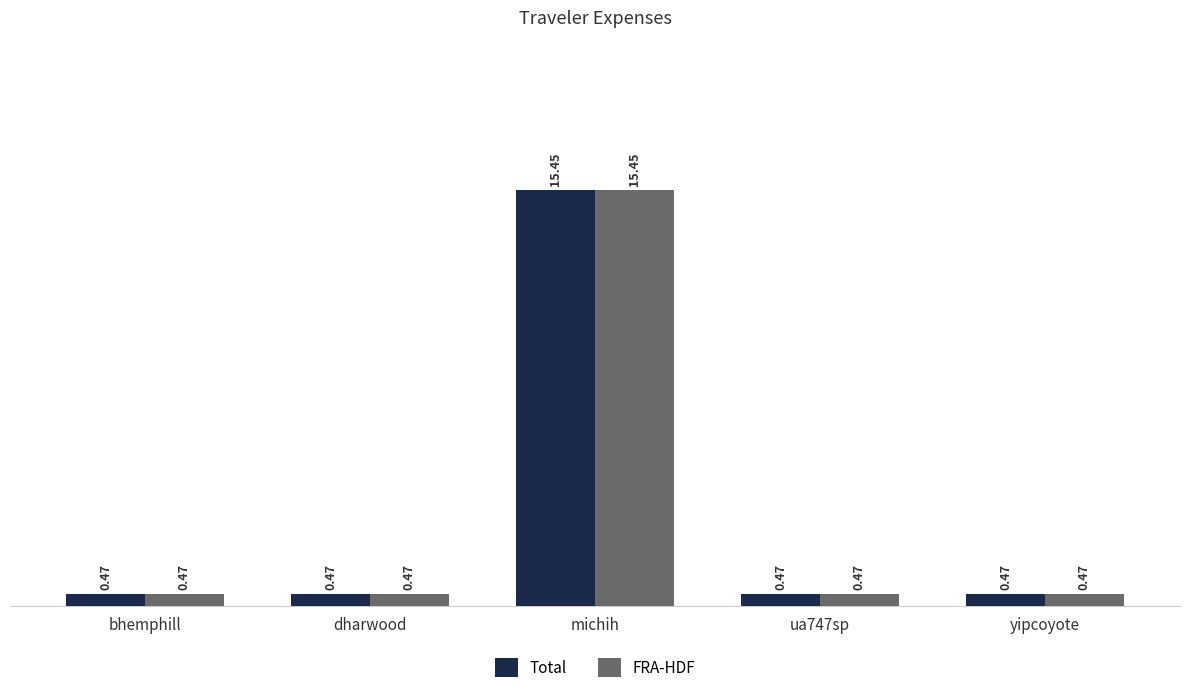

Is the value of FRA-HDF at michih greater than the value of Total at bhemphill?

Yes